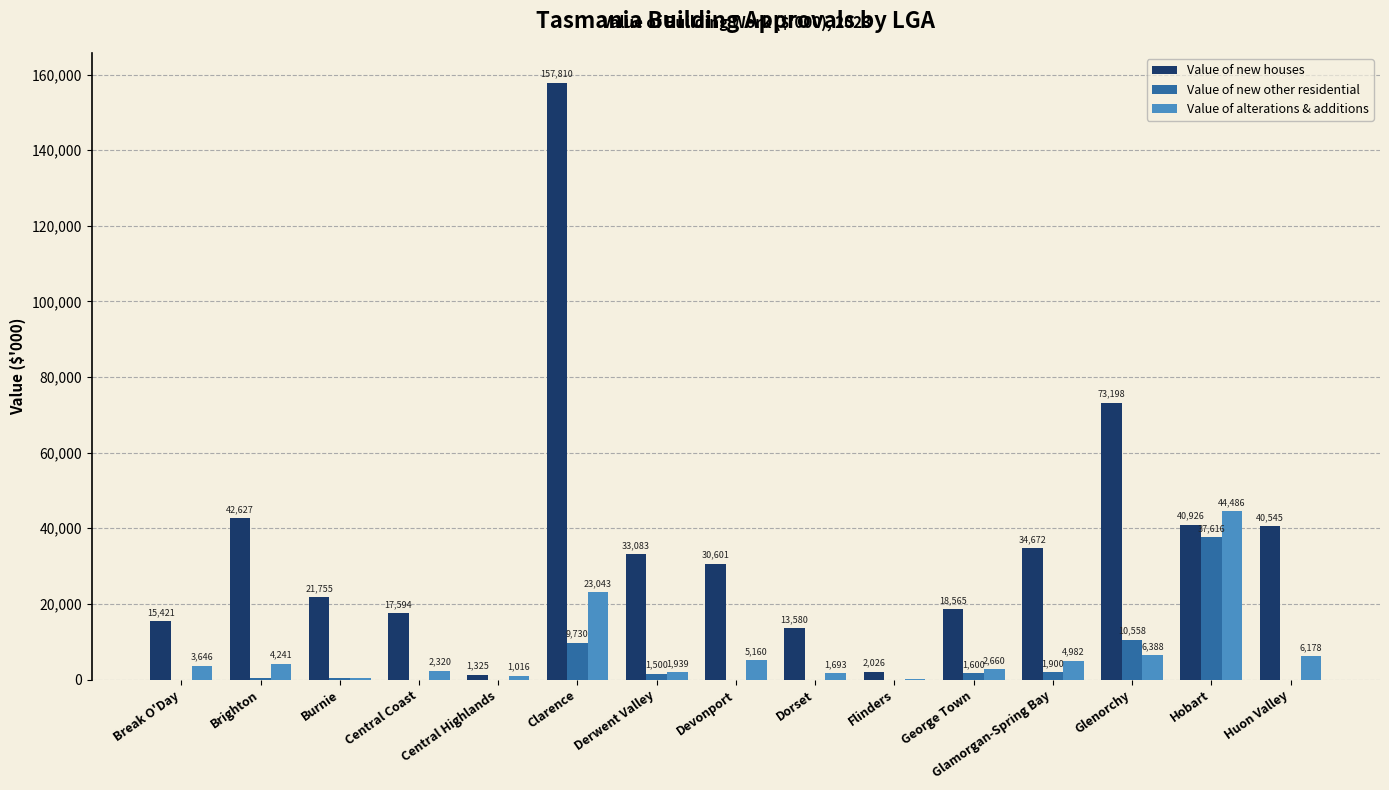

What is the total value across all series at Huon Valley?

46723.2